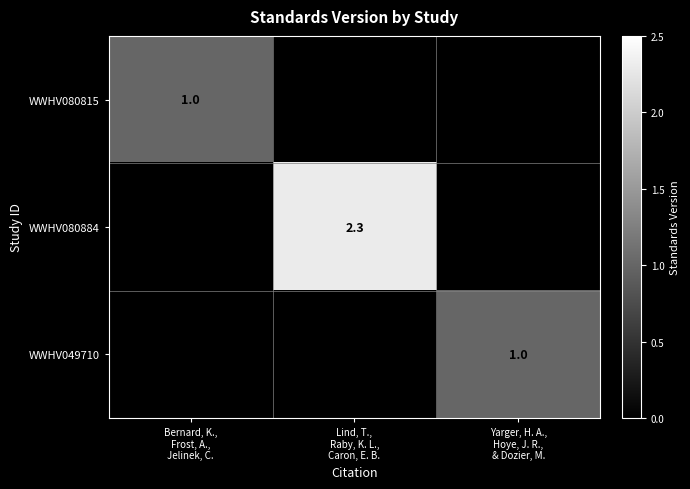

Count the number of data series in this chart.

3